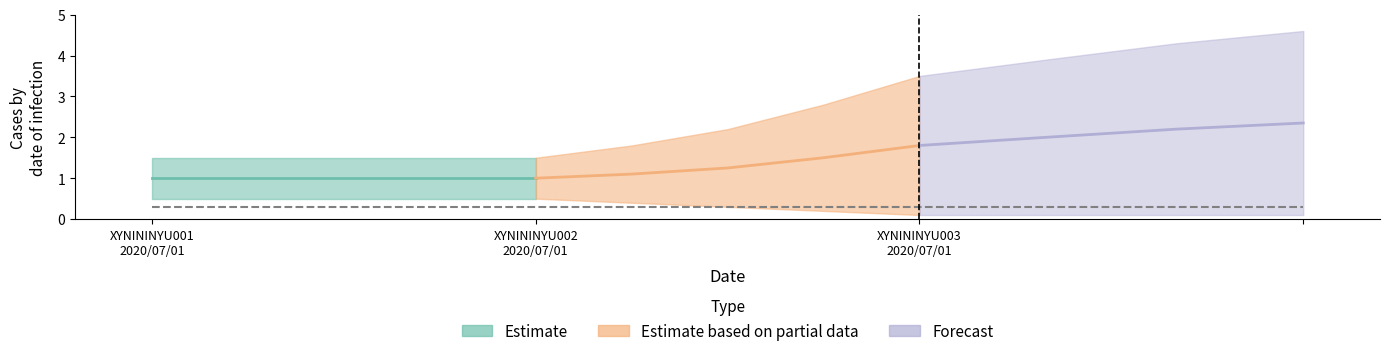

Does the chart display data point markers on the line(s)?

No